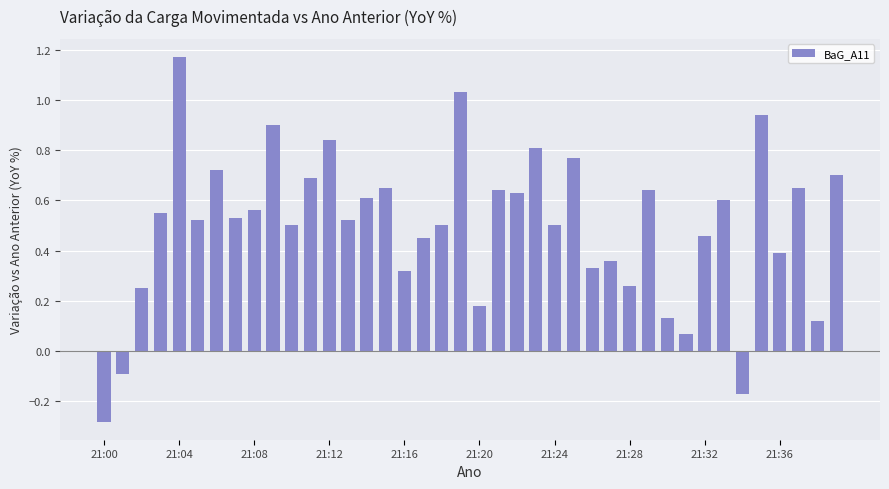

What is the difference between the second highest and minimum values?

1.3